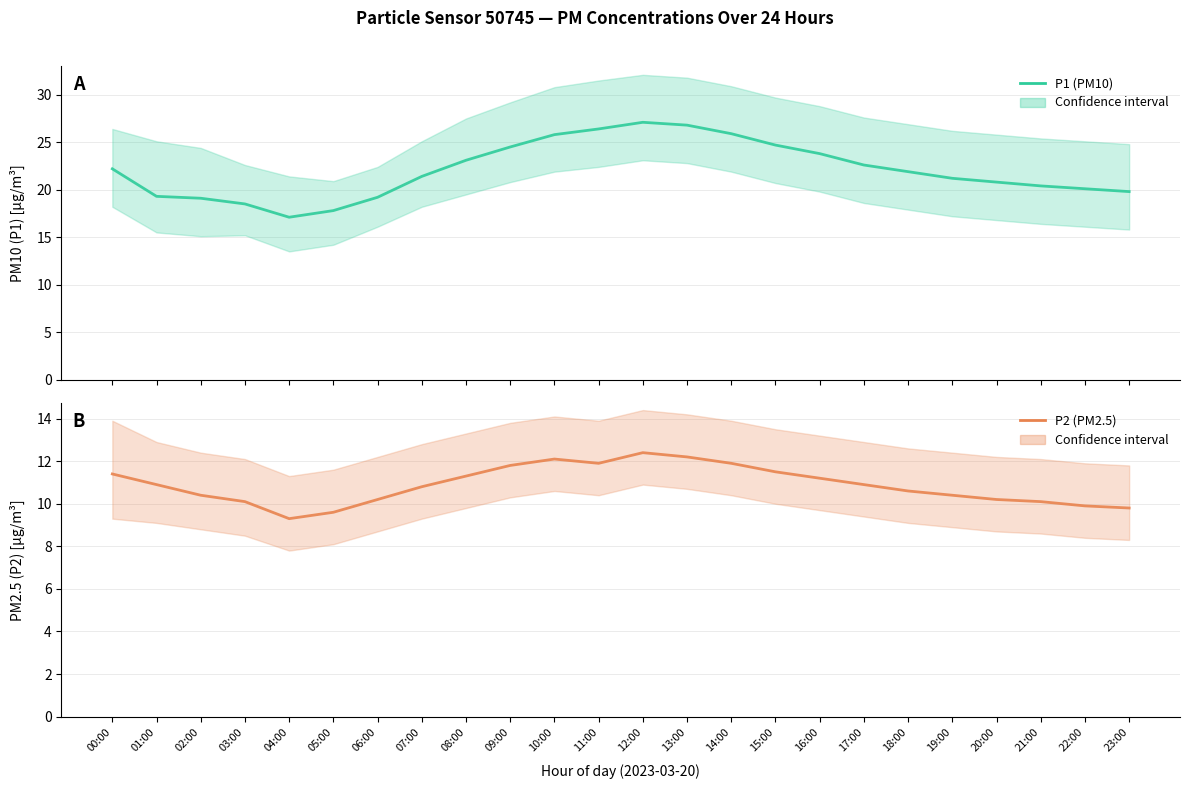

What is the label of the 19th point from the left?

18:00